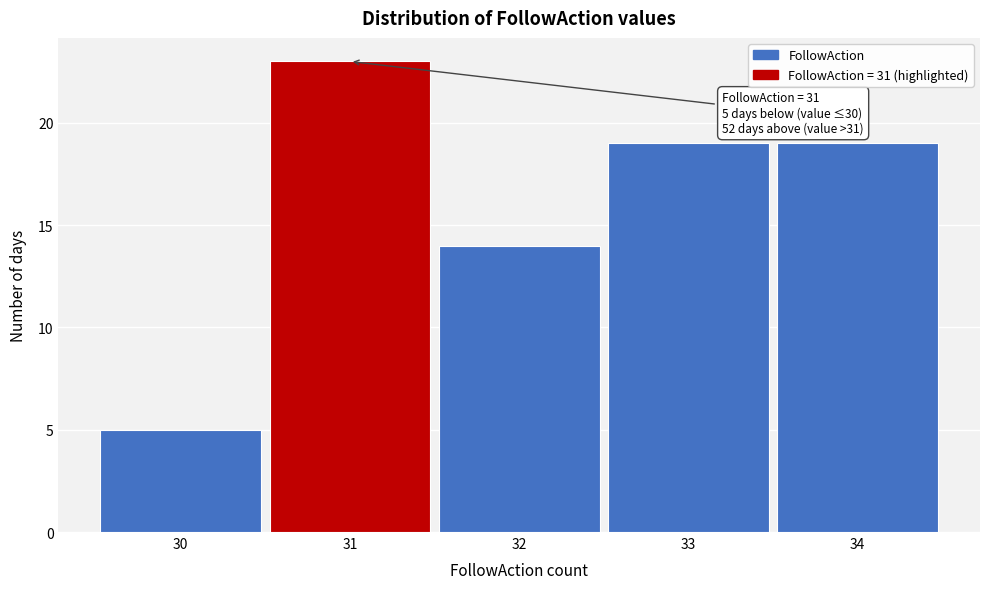

Which range on the x-axis has the tallest bar?

30.5 to 31.5